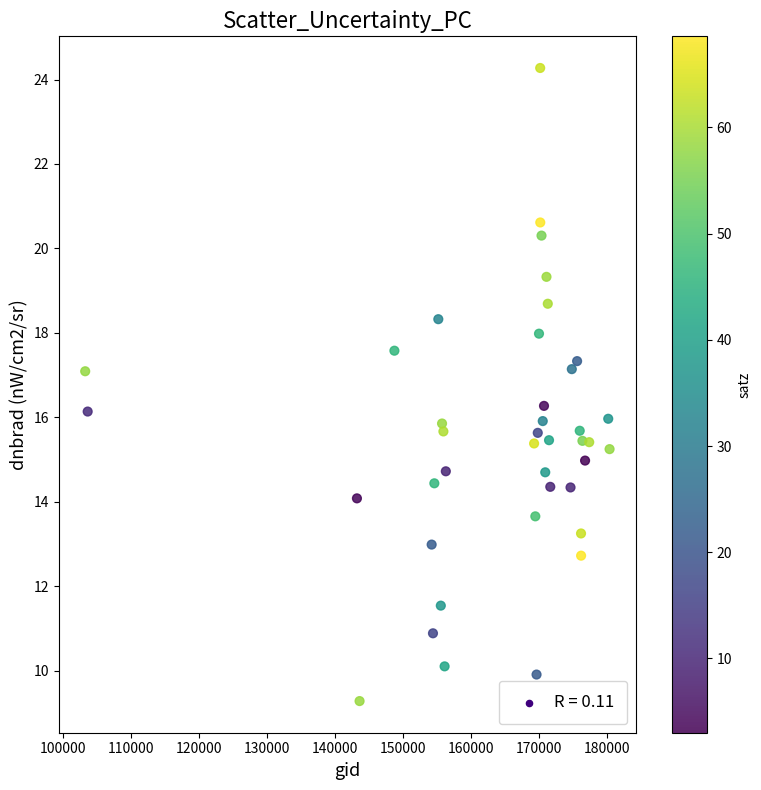

What is the range of Y values (max minus min)?

15.0